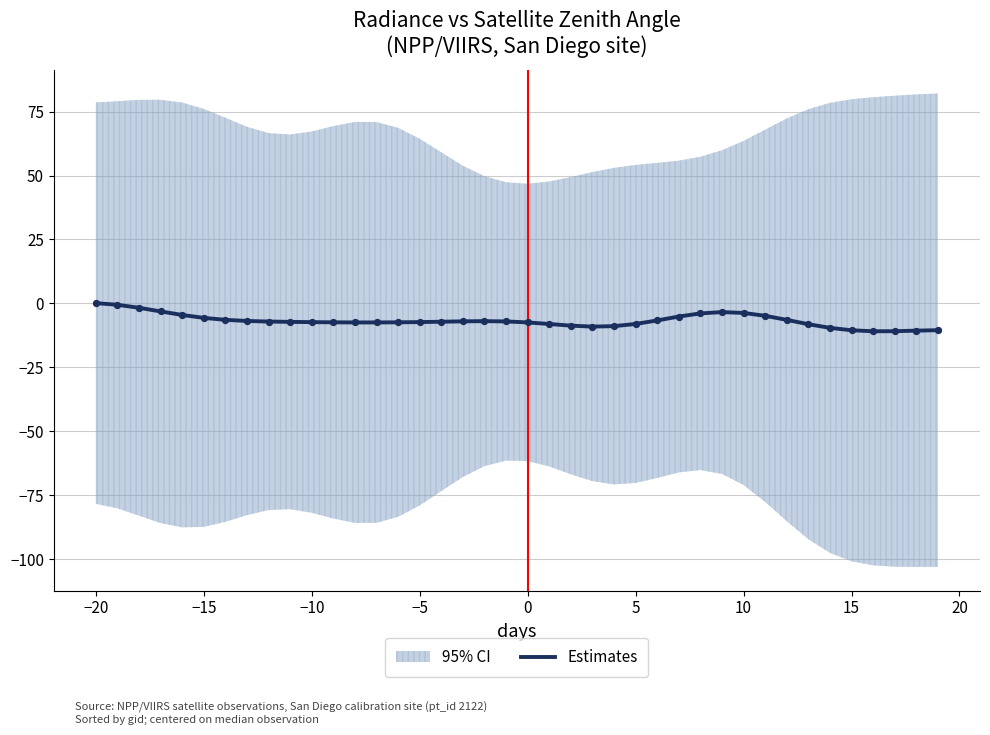

What is the minimum value for Estimates?

-10.9